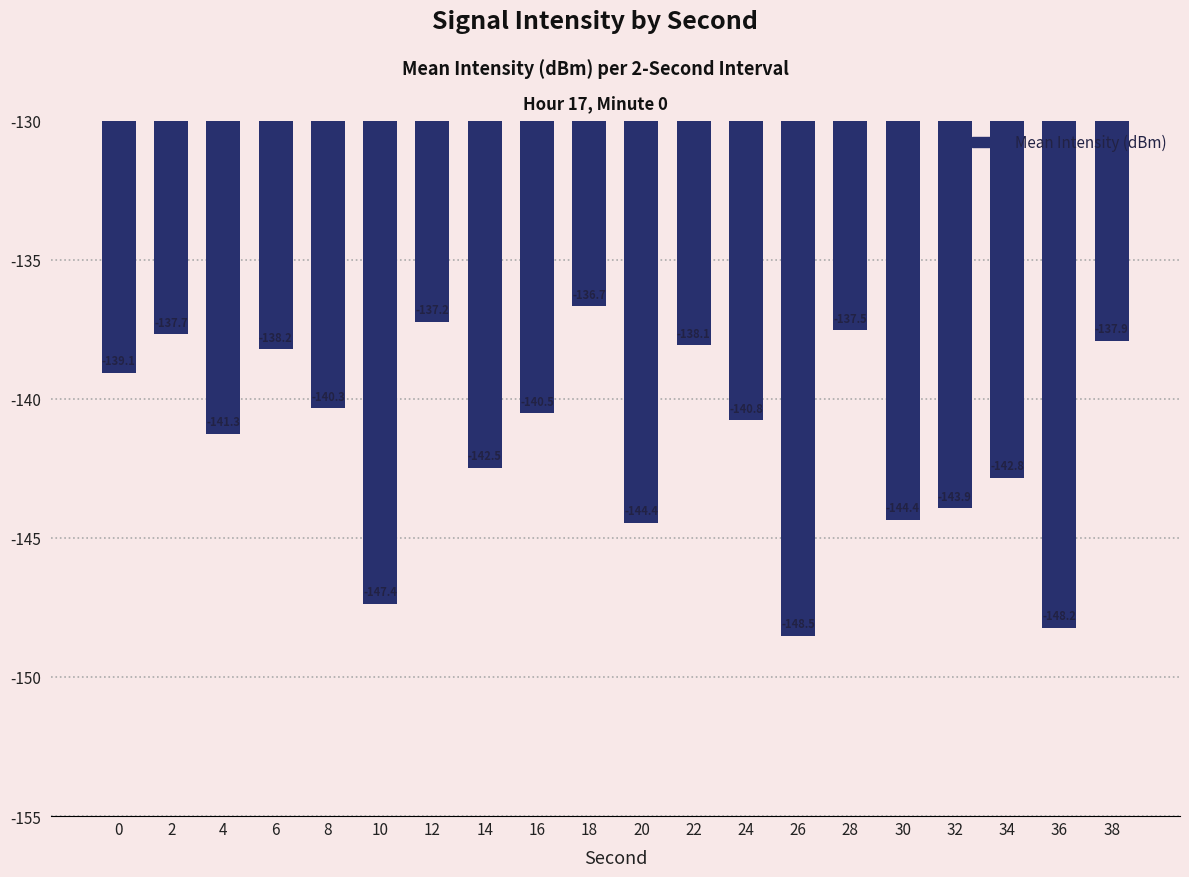

What is the value of the 8th bar from the left?

-142.5